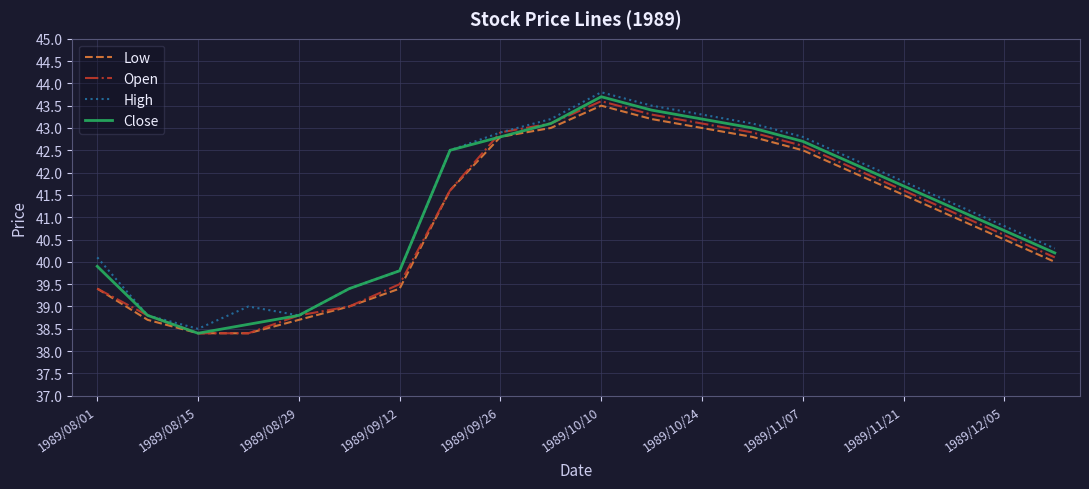

What is the greatest value displayed?

43.8